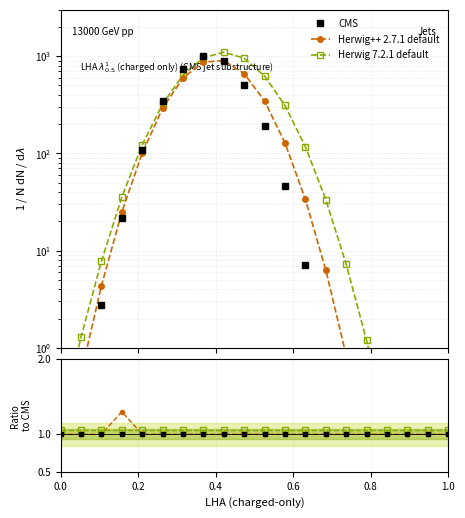

Count the number of categories in the chart.

20